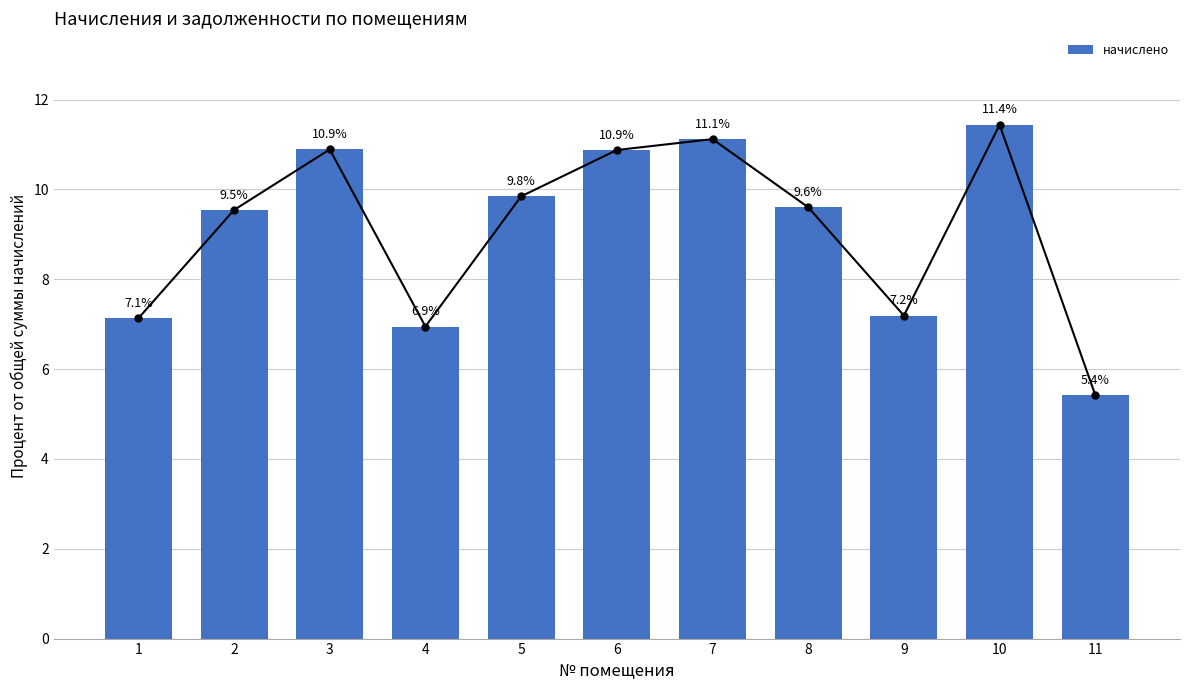

How many data points are less than 9?

4